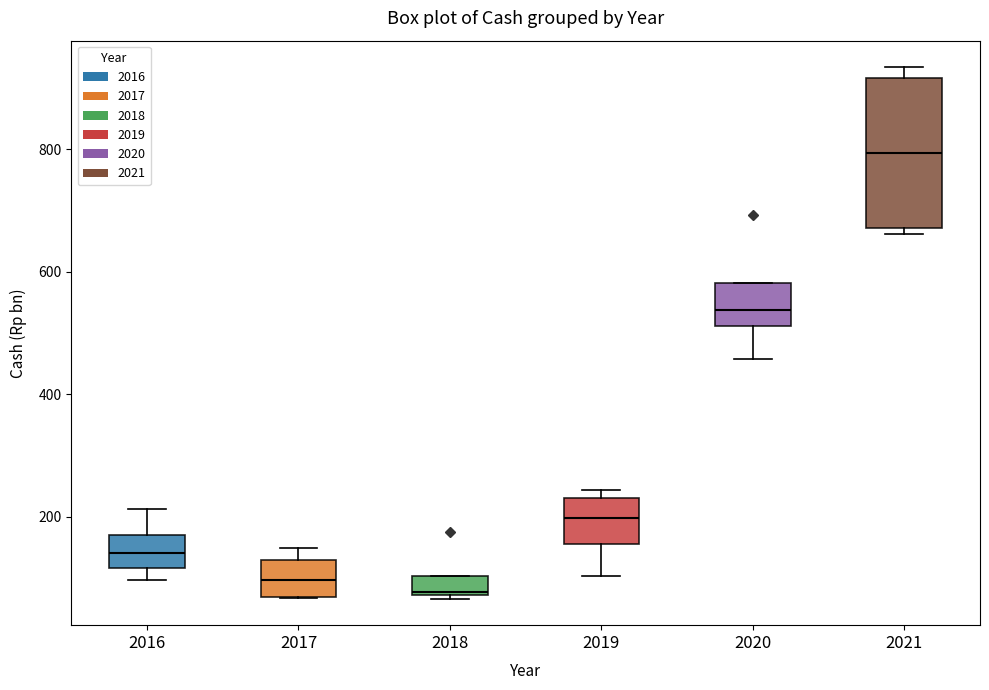

Comparing the boxes themselves (not the whiskers), which one is the tallest?

2021